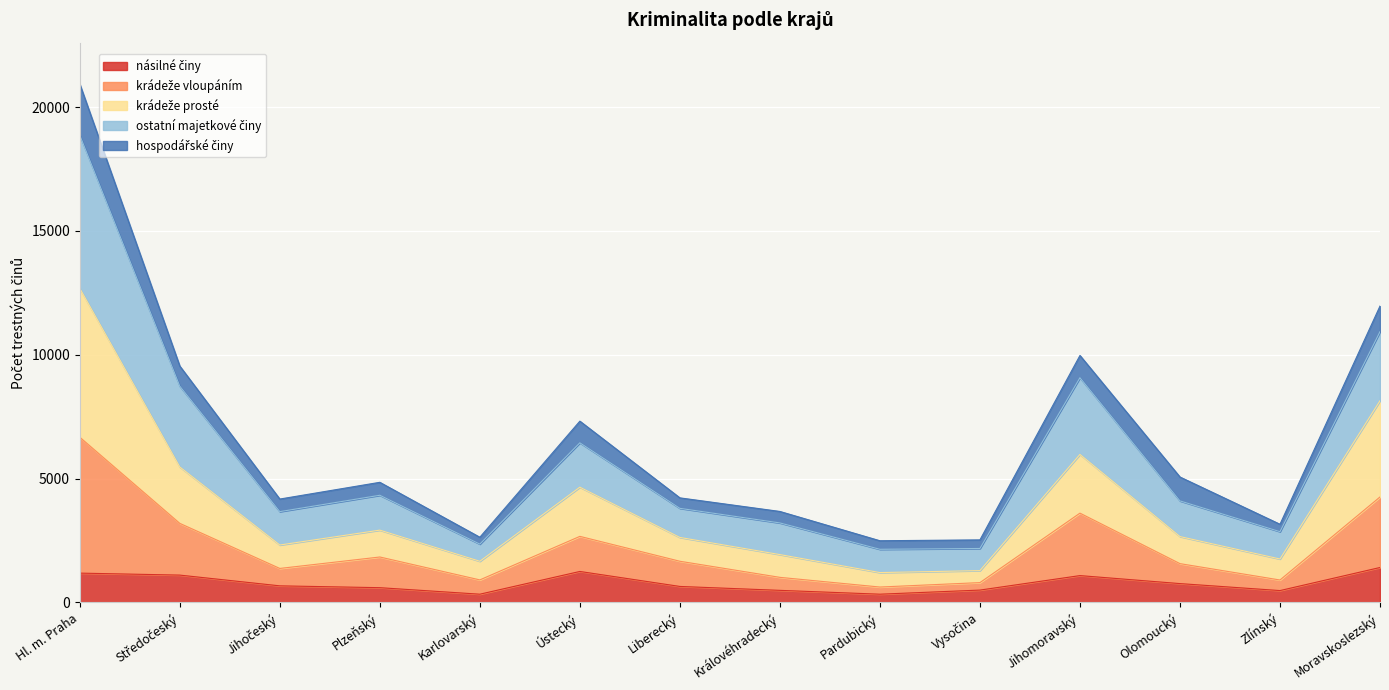

The násilné činy series shows 223 at Zlínský. True or false?

False